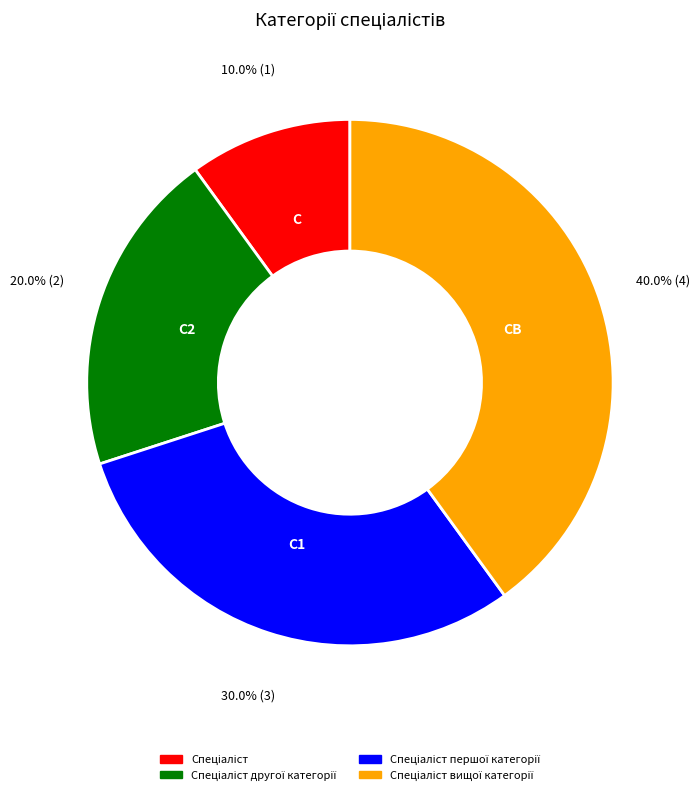

Count the number of slices in the pie.

4